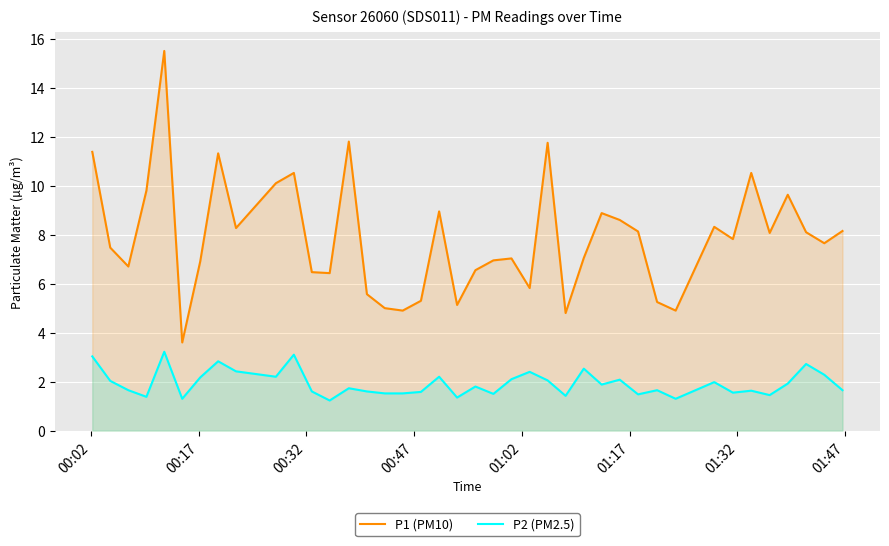

What is the difference between the maximum and minimum values in the P1 (PM10) series?

11.9